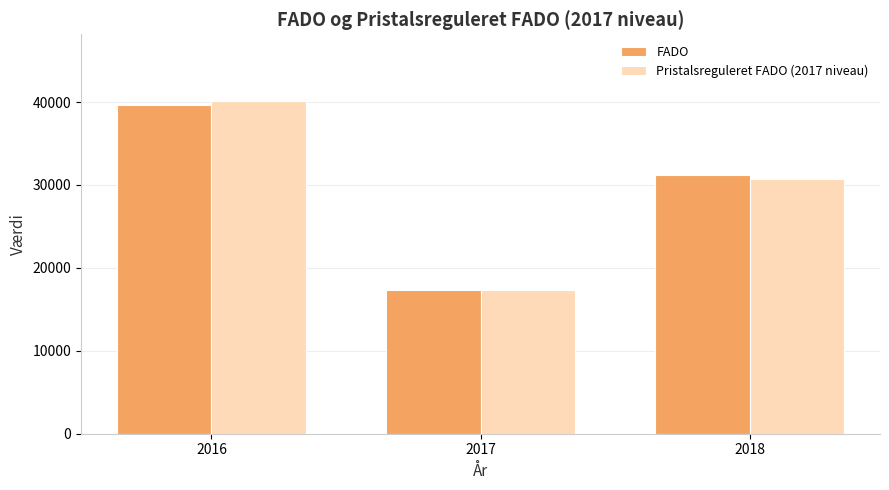

What is the average value of the FADO series?

29395.0